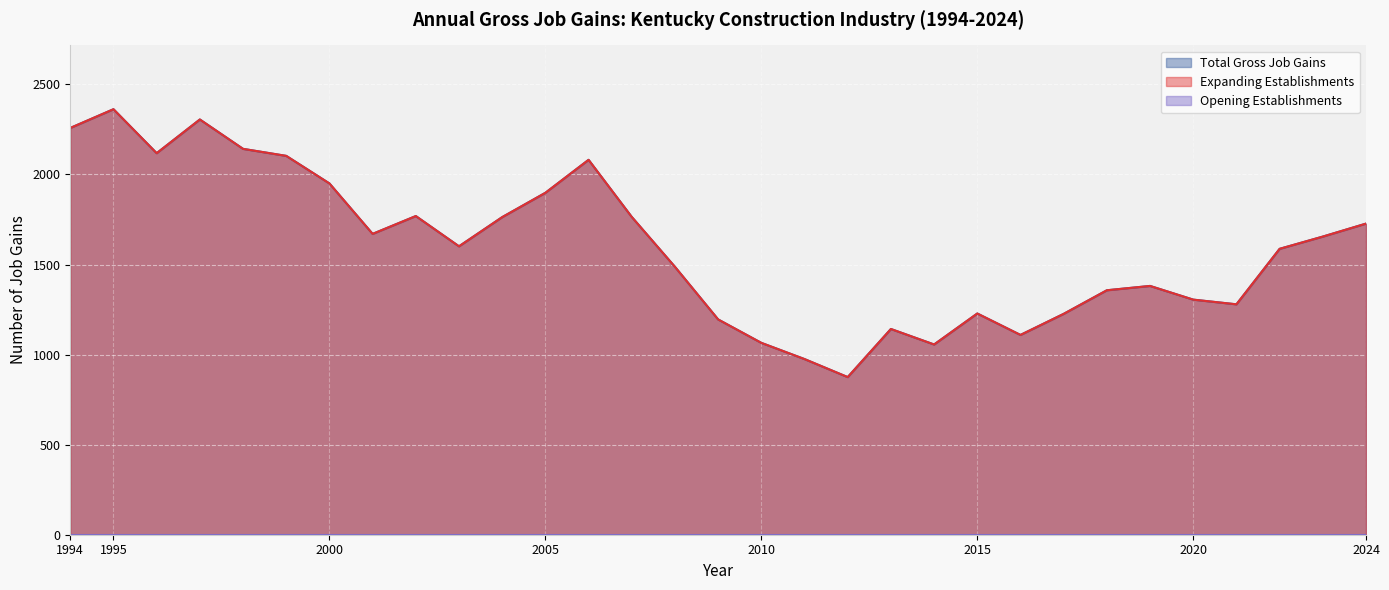

Count the number of categories in the chart.

31